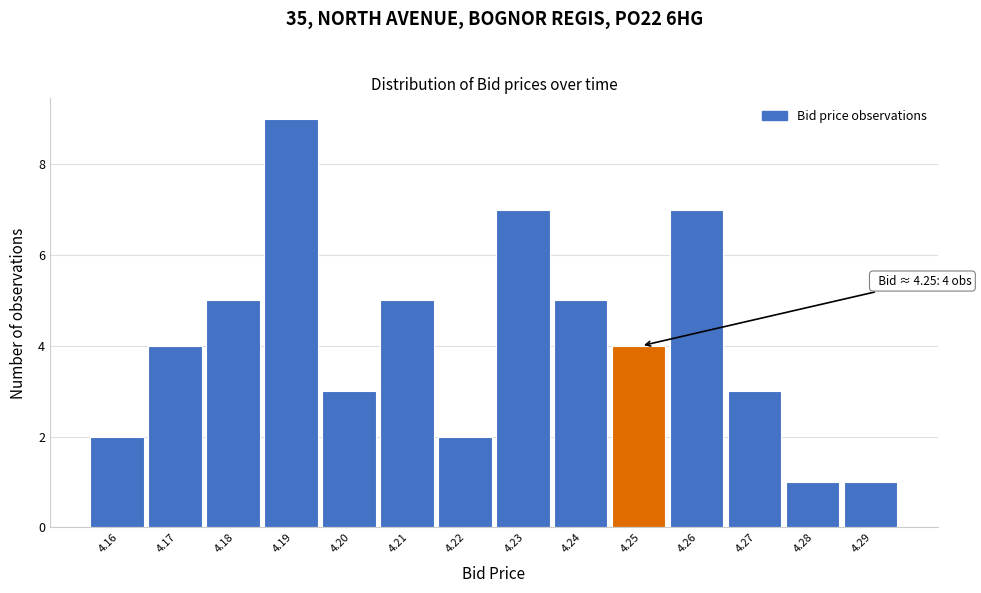

Over which range of the x-axis is the bar tallest?

4.185 to 4.195